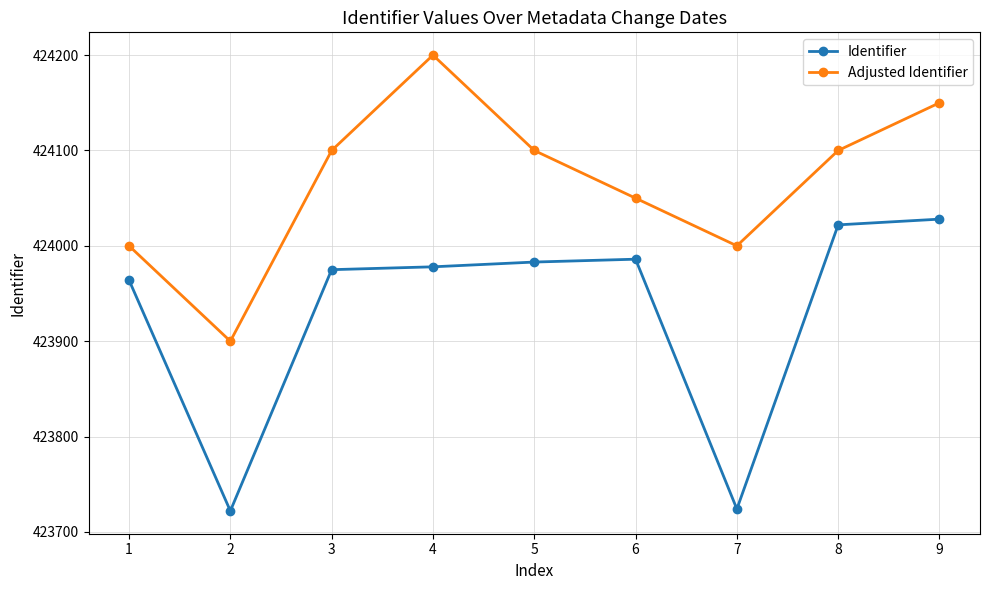

What is the total value across all series at 3?

848075